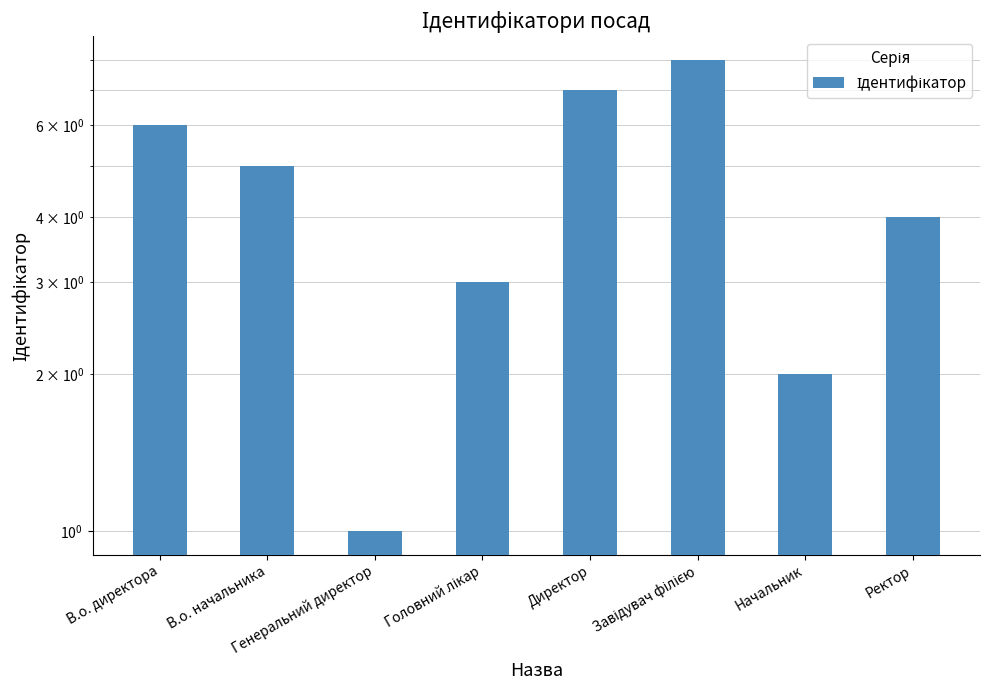

What is the difference between the values at В.о. директора and Генеральний директор?

5